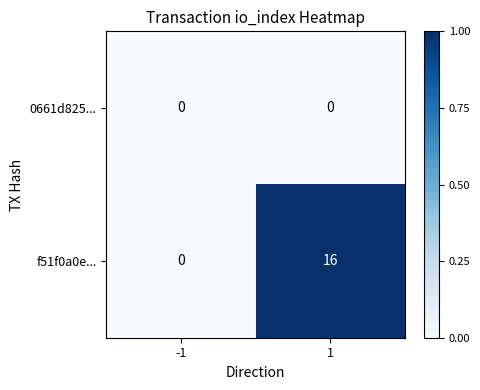

Reading right to left, list all the values displayed in this chart.

0661d825...: 1=0	-1=0
f51f0a0e...: 1=16	-1=0